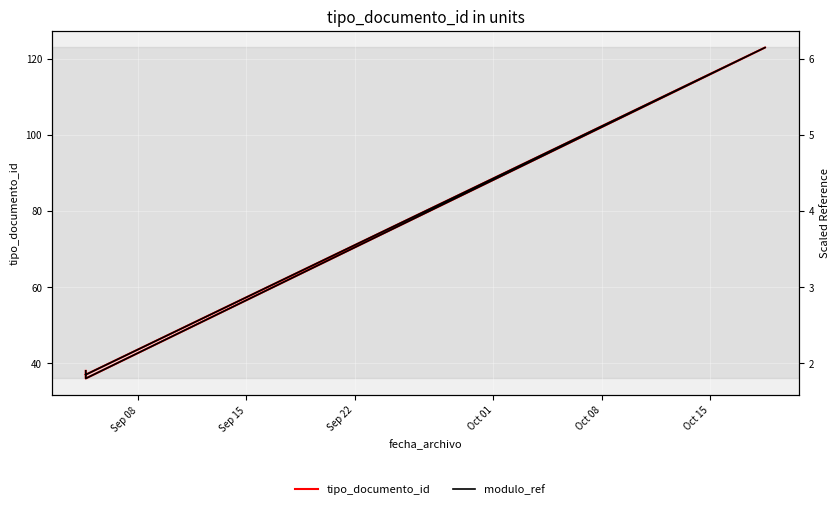

True or false: tipo_documento_id and modulo_ref cross at least once.

False